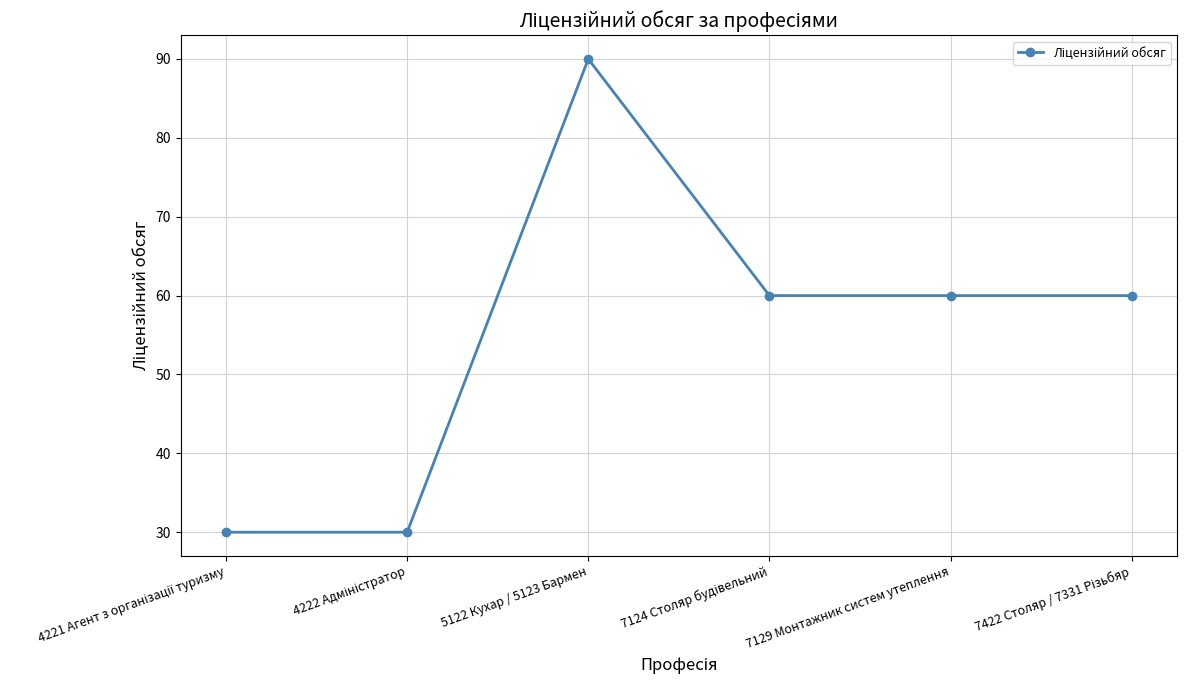

Does the chart have visible grid lines?

Yes